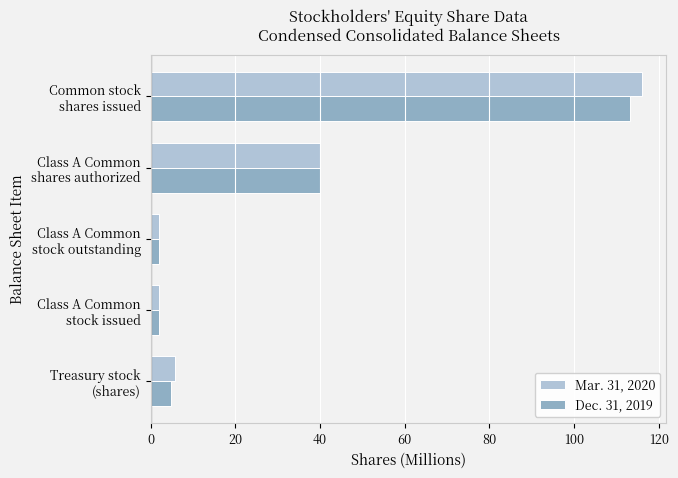

List the series in order of their peak value, highest first.

Mar. 31, 2020, Dec. 31, 2019